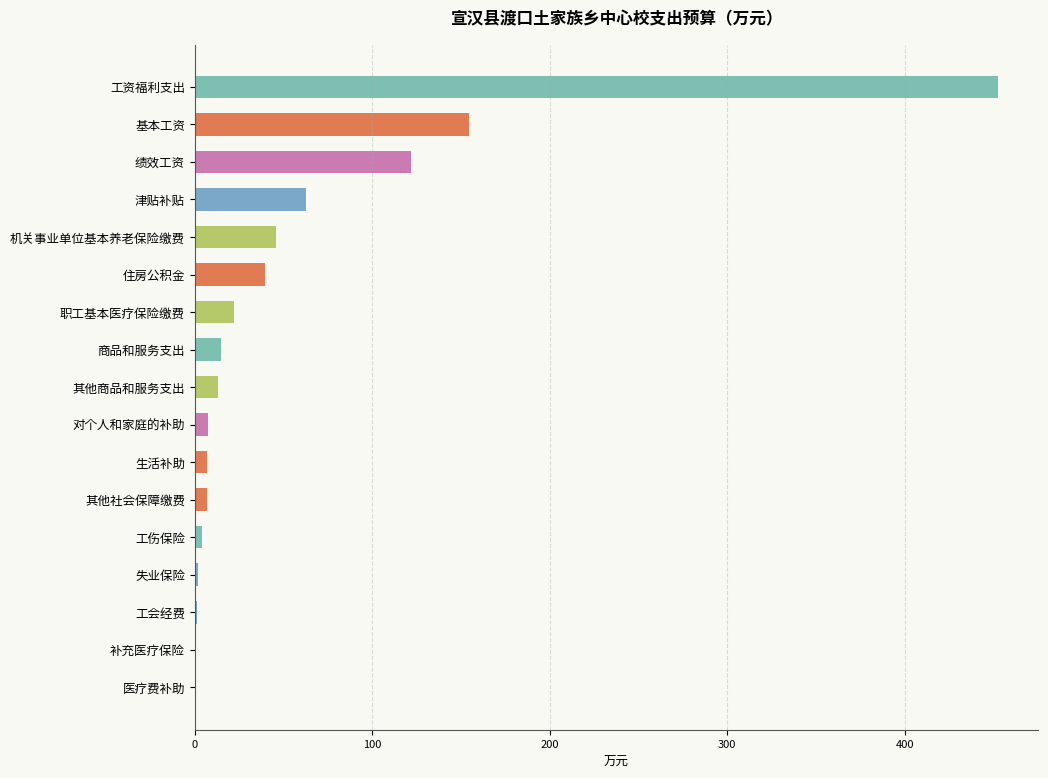

What is the change in value from 其他商品和服务支出 to 住房公积金?

+26.4